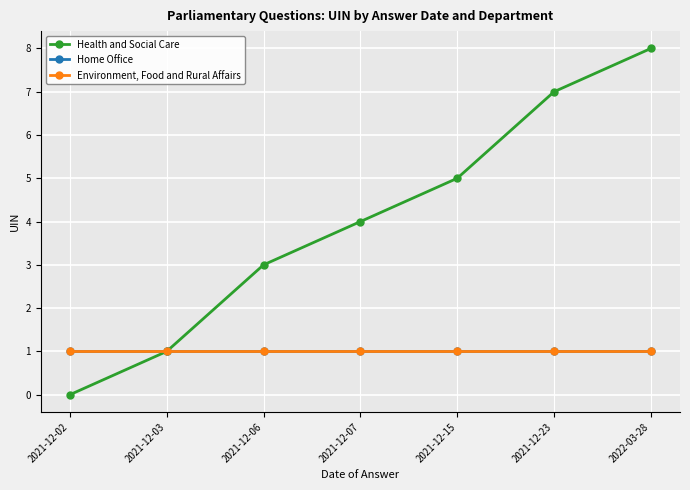

Reading right to left, extract all data points from this chart.

Health and Social Care: 8	7	5	4	3	1	0
Home Office: 1	1	1	1	1	1	1
Environment, Food and Rural Affairs: 1	1	1	1	1	1	1